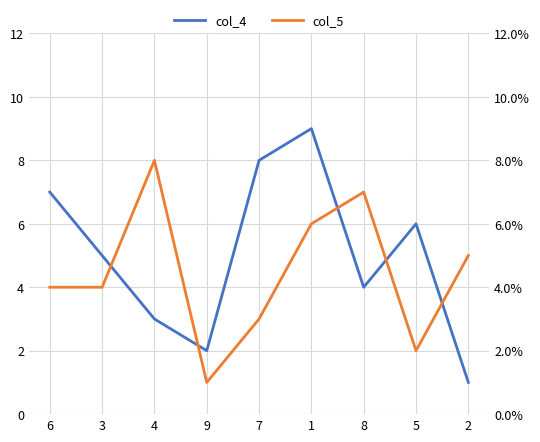

Is the value of col_4 at 5 greater than the value of col_5 at 6?

Yes